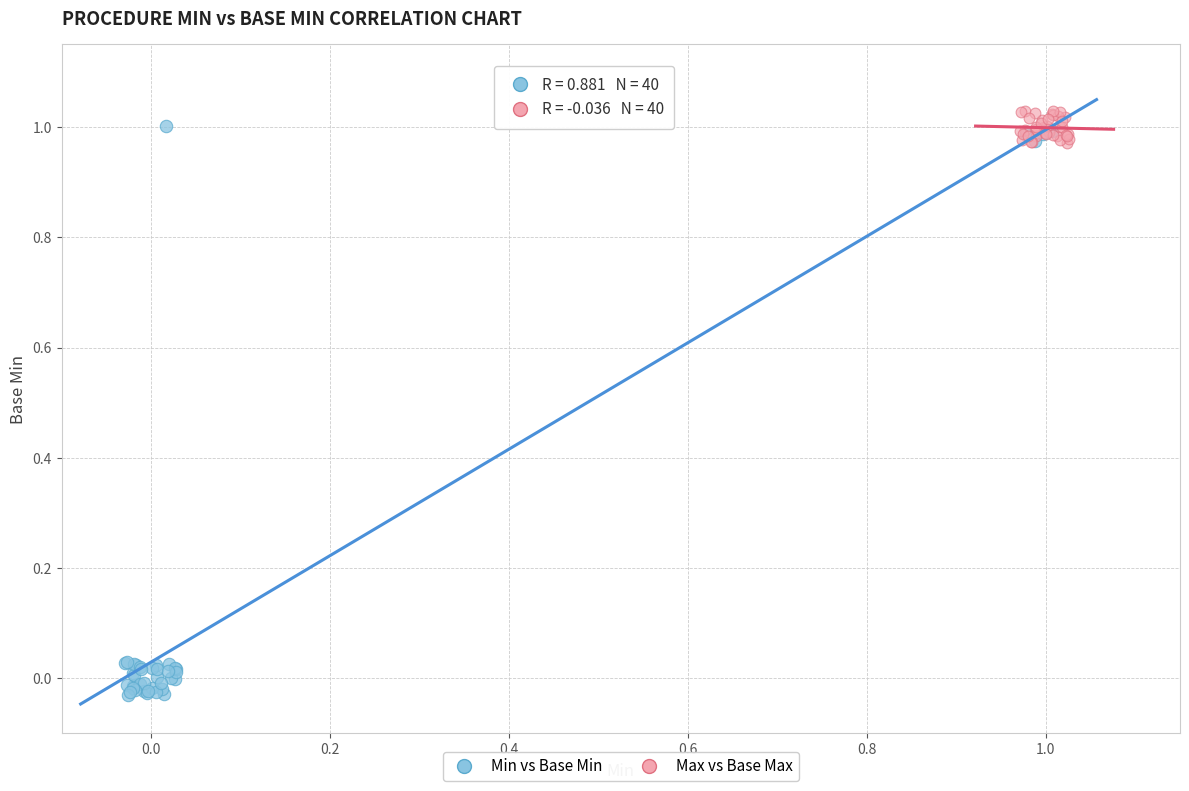

Which series has the largest Y range (max minus min)?

Min vs Base Min